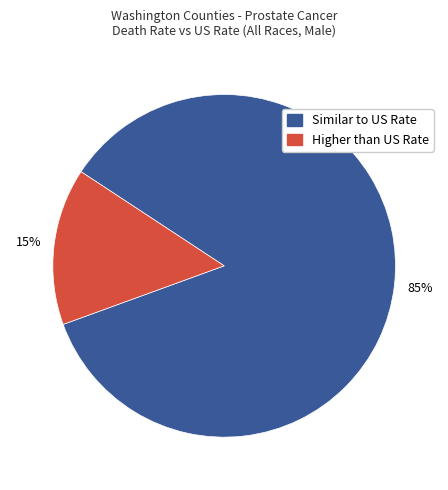

Rank the categories by value from lowest to highest.

Higher than US Rate, Similar to US Rate